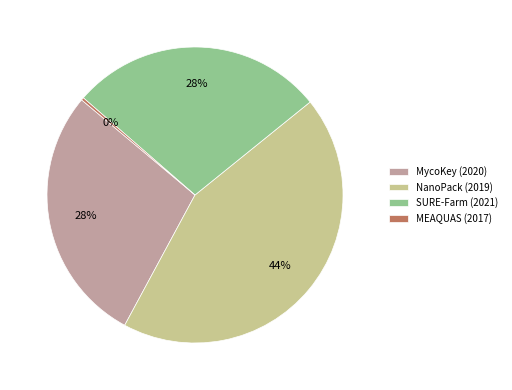

To the nearest percent, what is the combined percentage of MEAQUAS (2017) and SURE-Farm (2021)?

28%